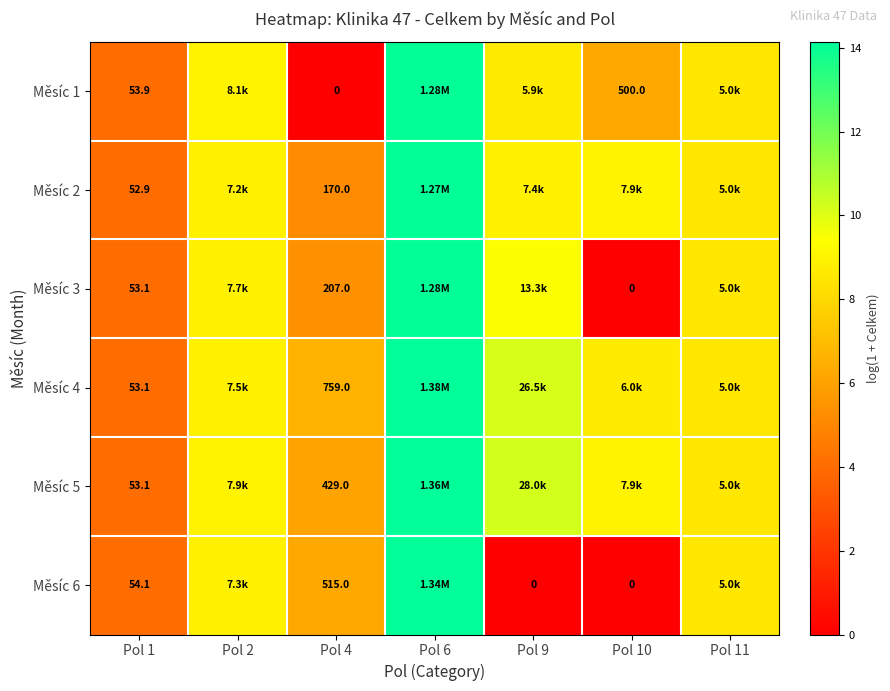

What is the difference between the maximum and second lowest values in the Měsíc 2 series?

8.9